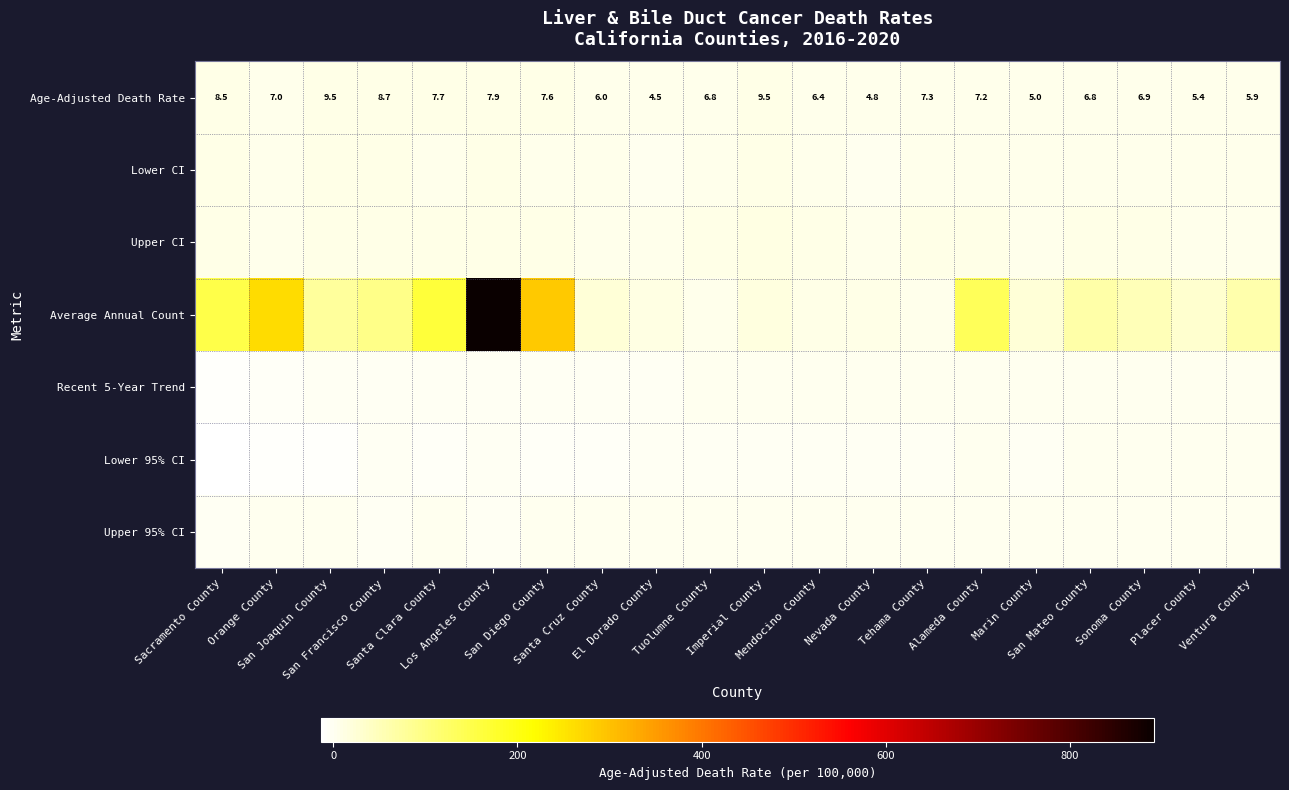

What is the sum of all Age-Adjusted Death Rate values?

139.4